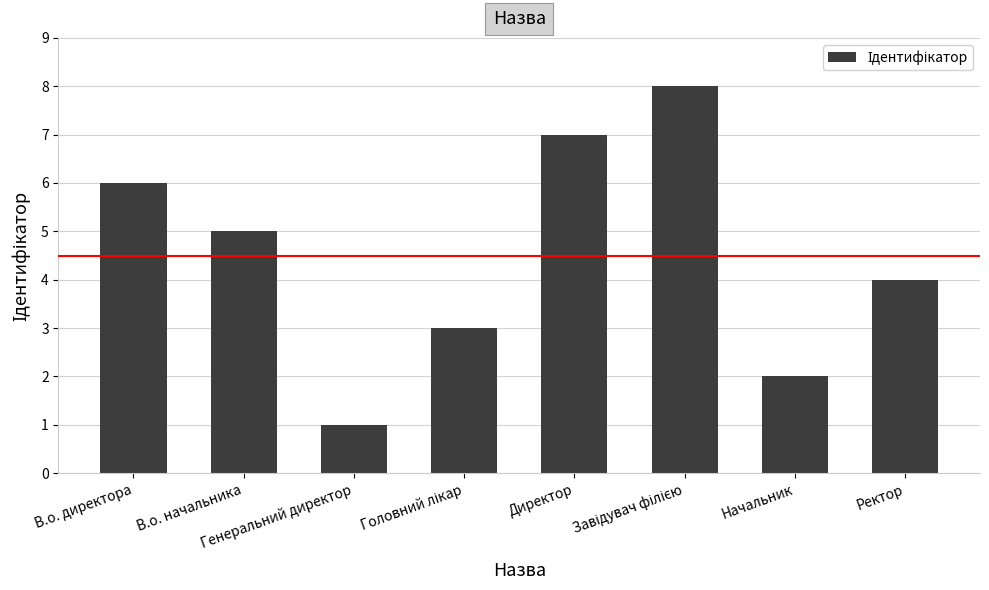

What is the difference between the second highest and minimum values?

6